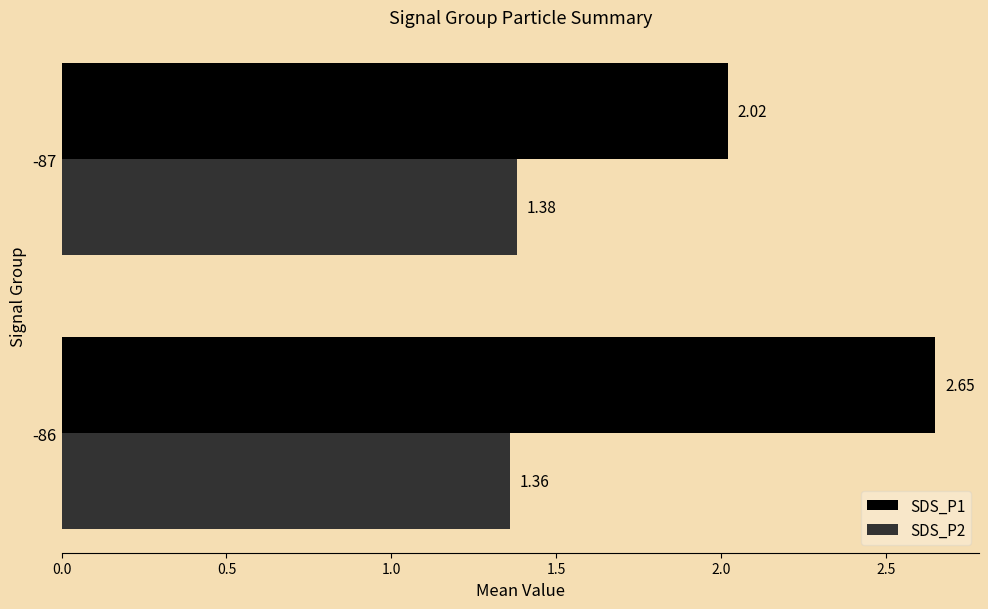

Which series has the largest total across all categories?

SDS_P1